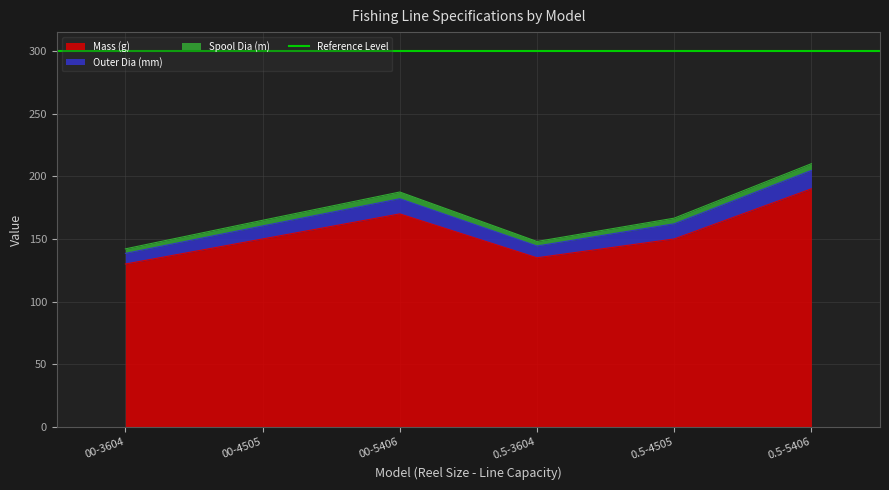

What is the average value of the Spool Dia (m) series?

4.5